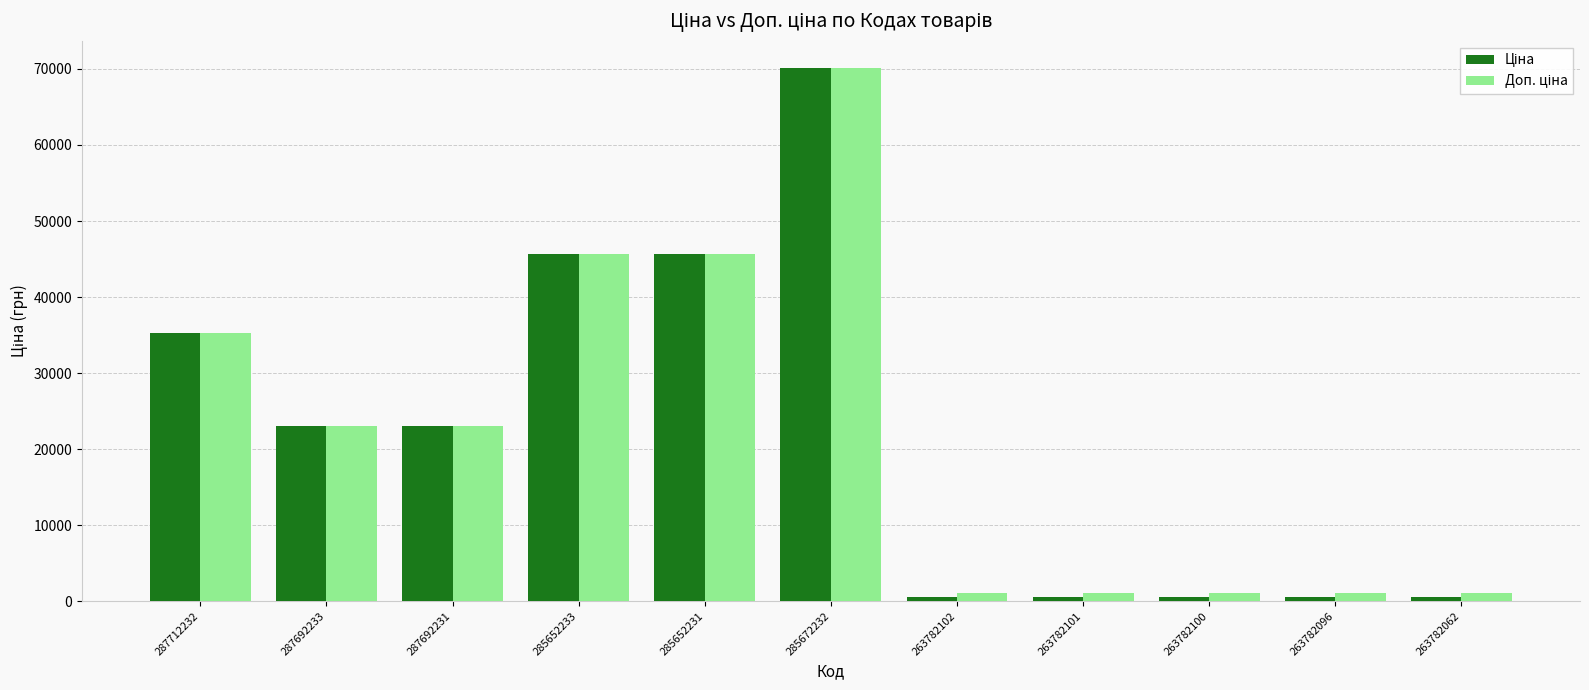

What position from the right is 263782102?

5